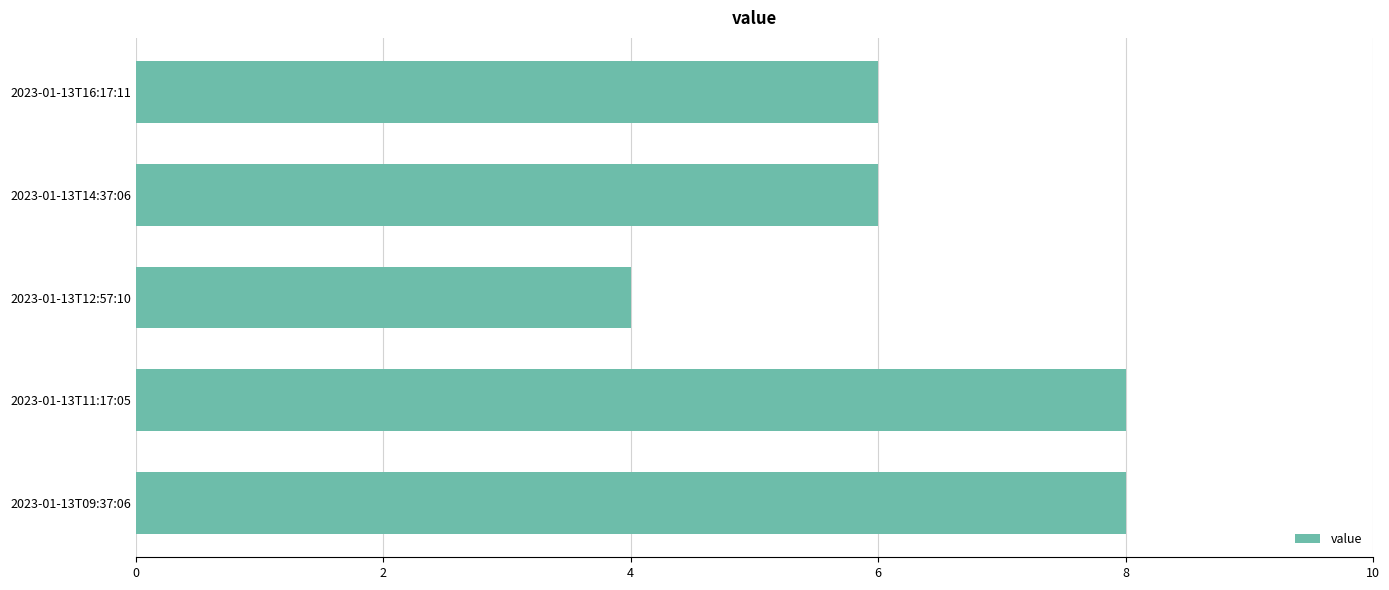

Reading bottom to top, transcribe all the data shown in this chart.

2023-01-13T09:37:06=8	2023-01-13T11:17:05=8	2023-01-13T12:57:10=4	2023-01-13T14:37:06=6	2023-01-13T16:17:11=6